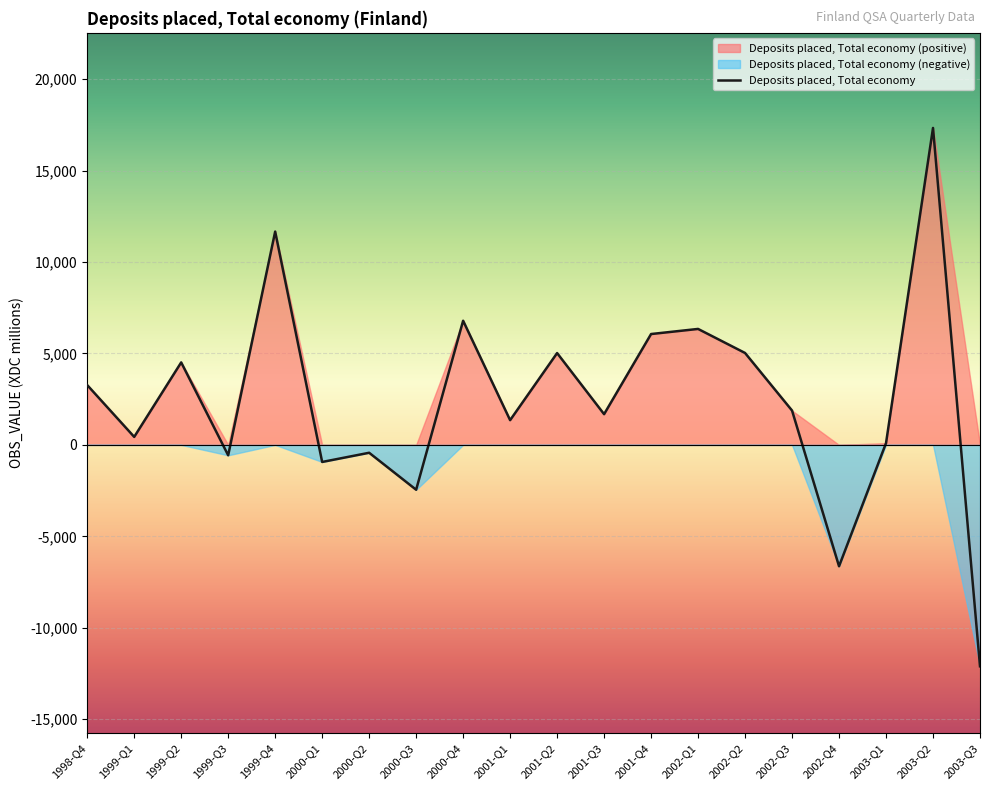

What is the difference between the second highest and second lowest values?

18300